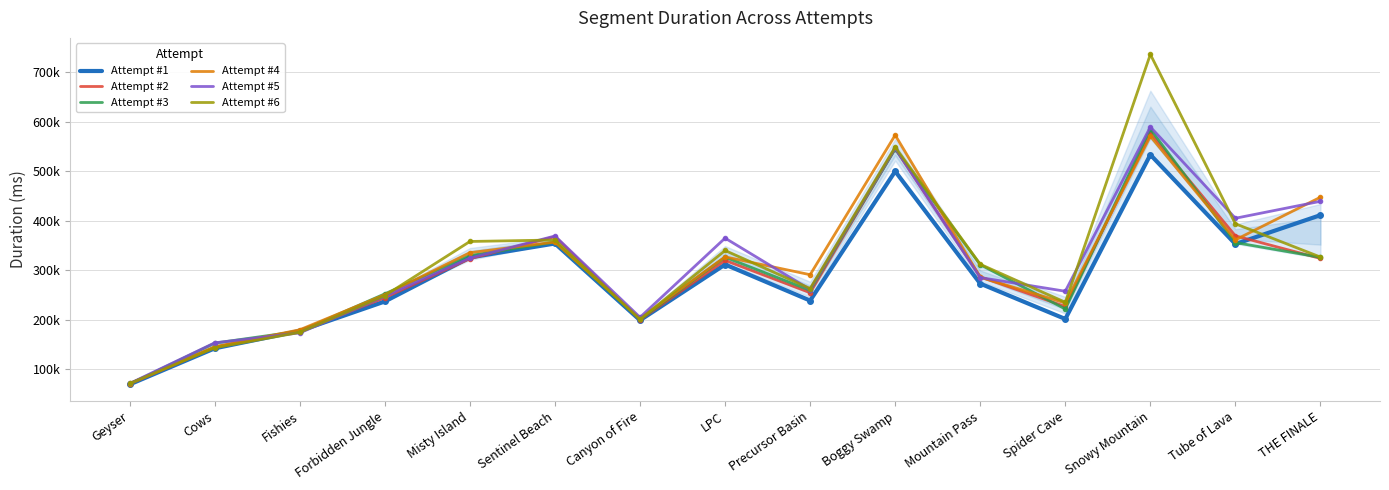

What is the average value of the Attempt #2 series?

295353